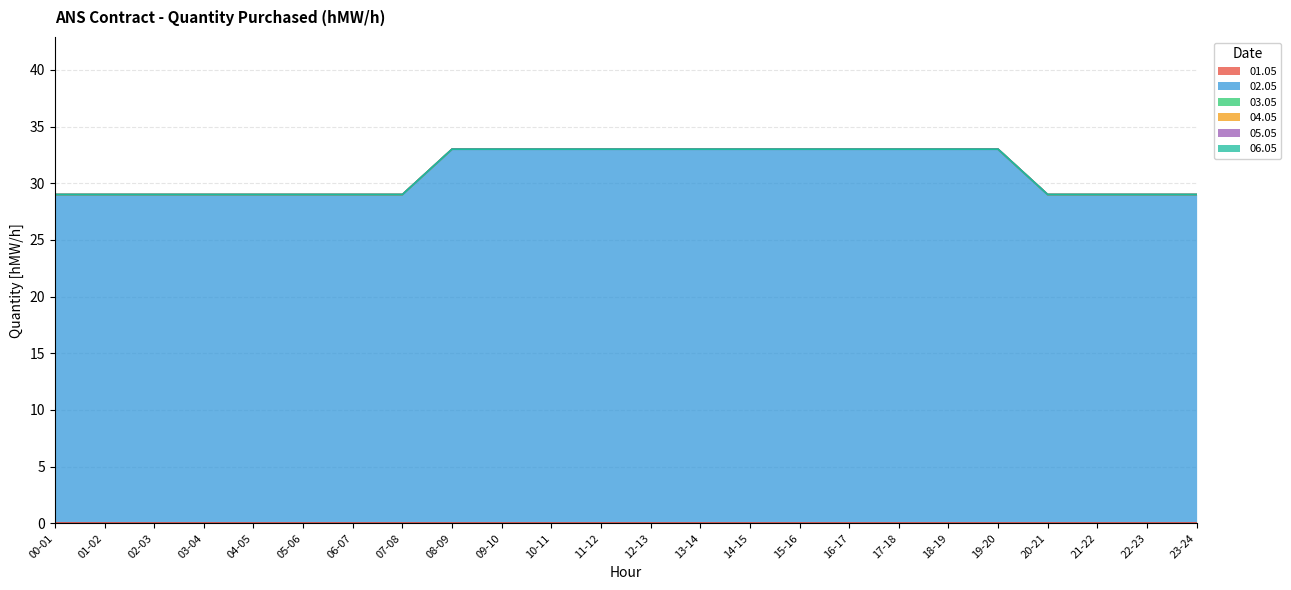

How many lines are shown in the chart?

6